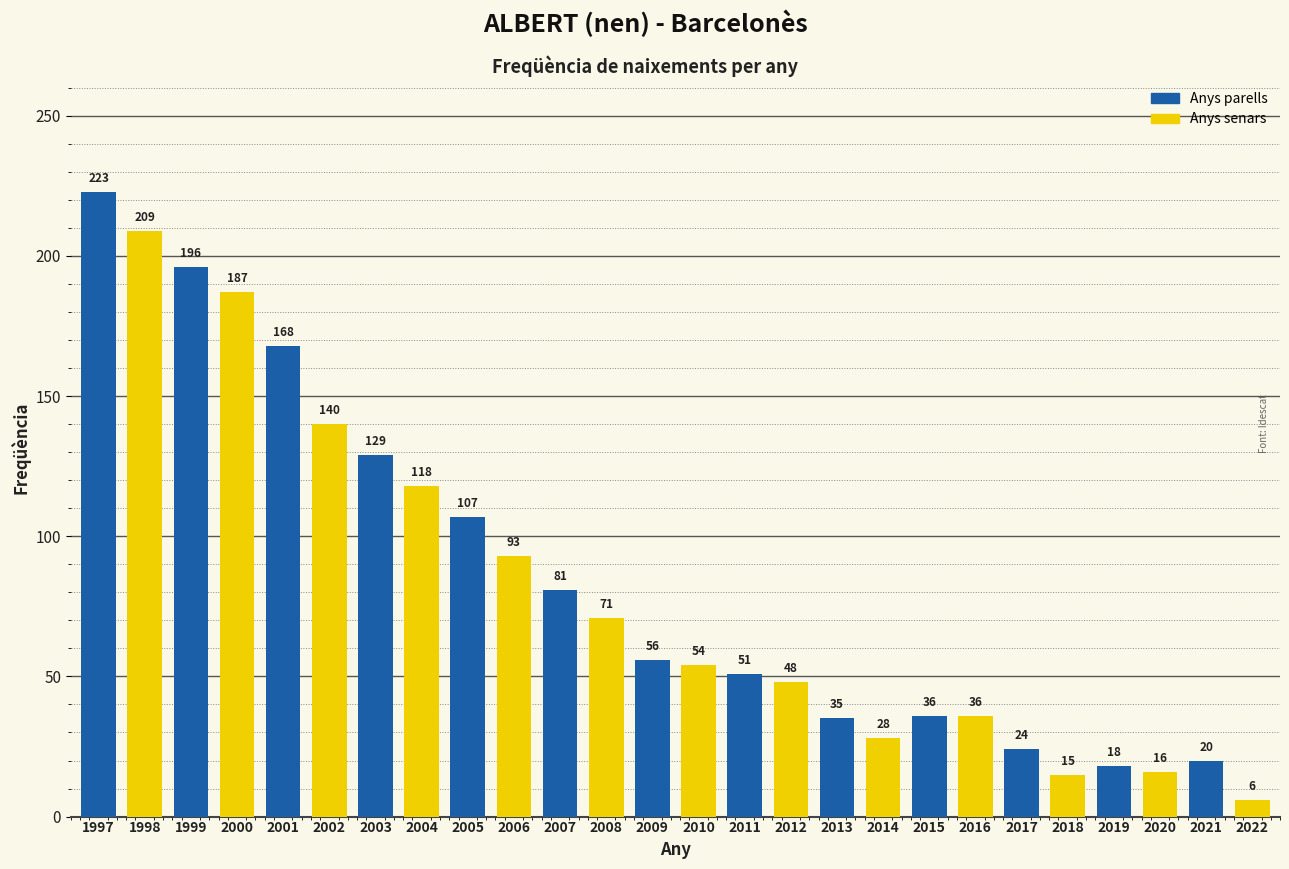

Are the bars horizontal?

No